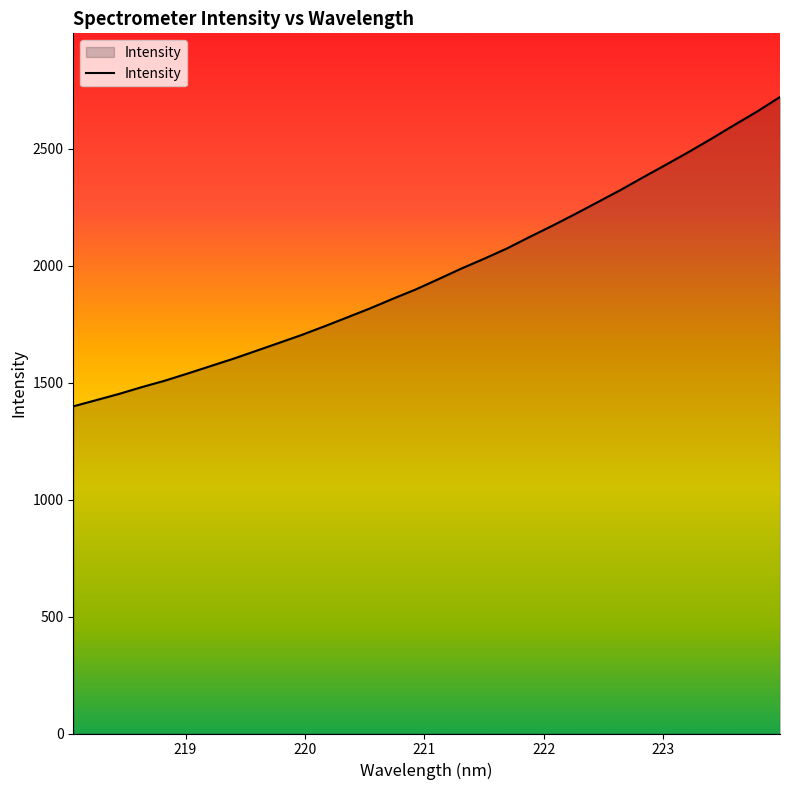

What is the smallest value displayed?

1399.2